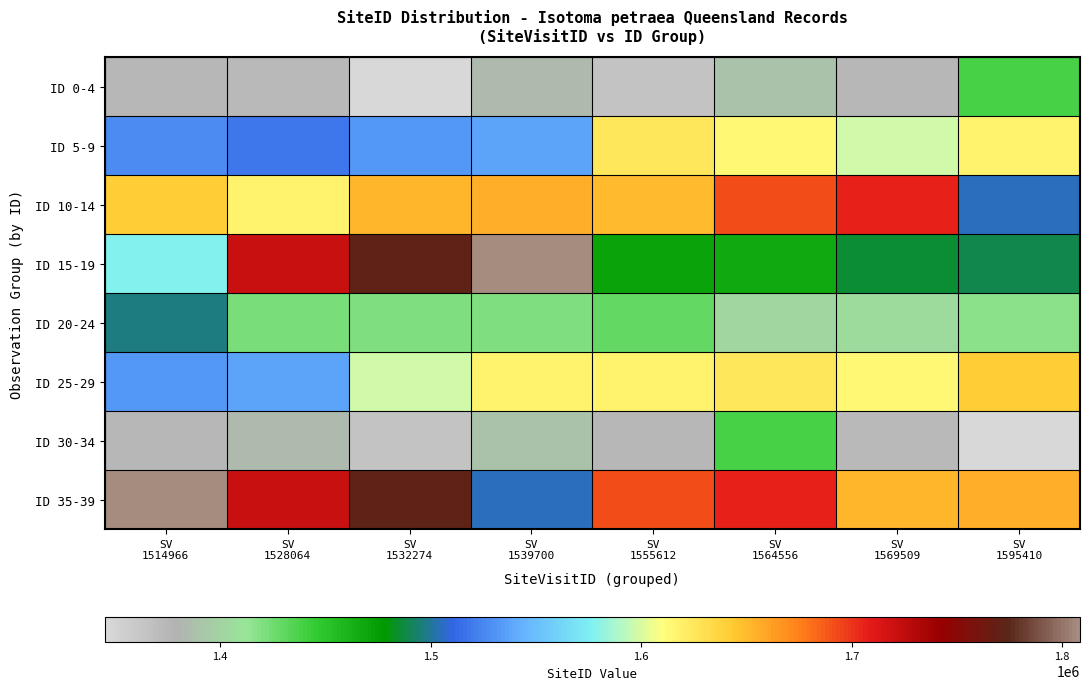

List the series in order of their peak value, lowest first.

ID 0-4, ID 30-34, ID 20-24, ID 5-9, ID 25-29, ID 10-14, ID 15-19, ID 35-39